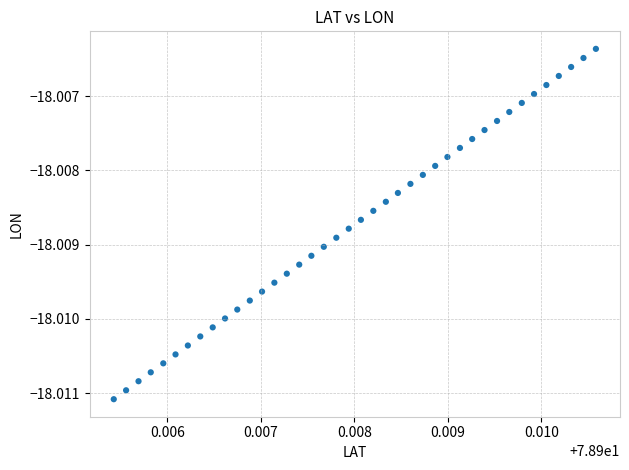

Count the number of points in this scatter plot.

40